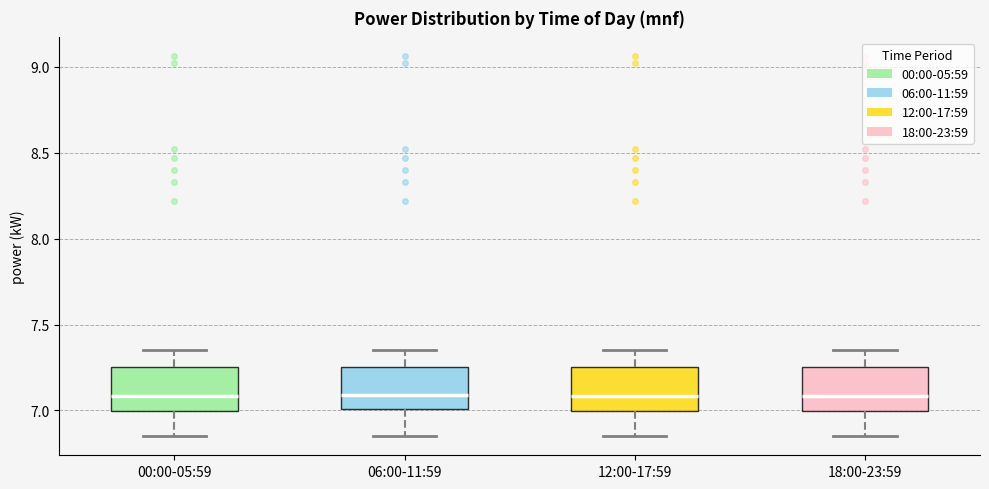

Reading left to right, read every box against the y-axis: the position of its median line, the range the box covers, and the ends of its whiskers. The values are not printed on the chart, so give them approximately, as read against the axis.

00:00-05:59: median 7.10, box 7.00 to 7.25, whiskers 6.85 to 7.35
06:00-11:59: median 7.10, box 7.00 to 7.25, whiskers 6.85 to 7.35
12:00-17:59: median 7.10, box 7.00 to 7.25, whiskers 6.85 to 7.35
18:00-23:59: median 7.10, box 7.00 to 7.25, whiskers 6.85 to 7.35